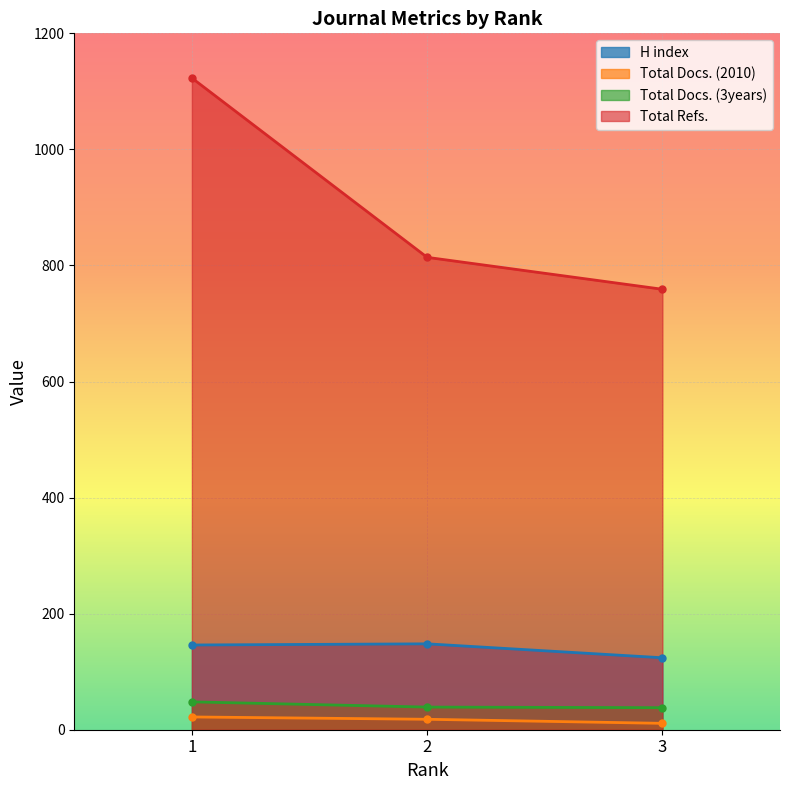

What is the difference between the Total Docs. (3years) values at 3 and 1?

10